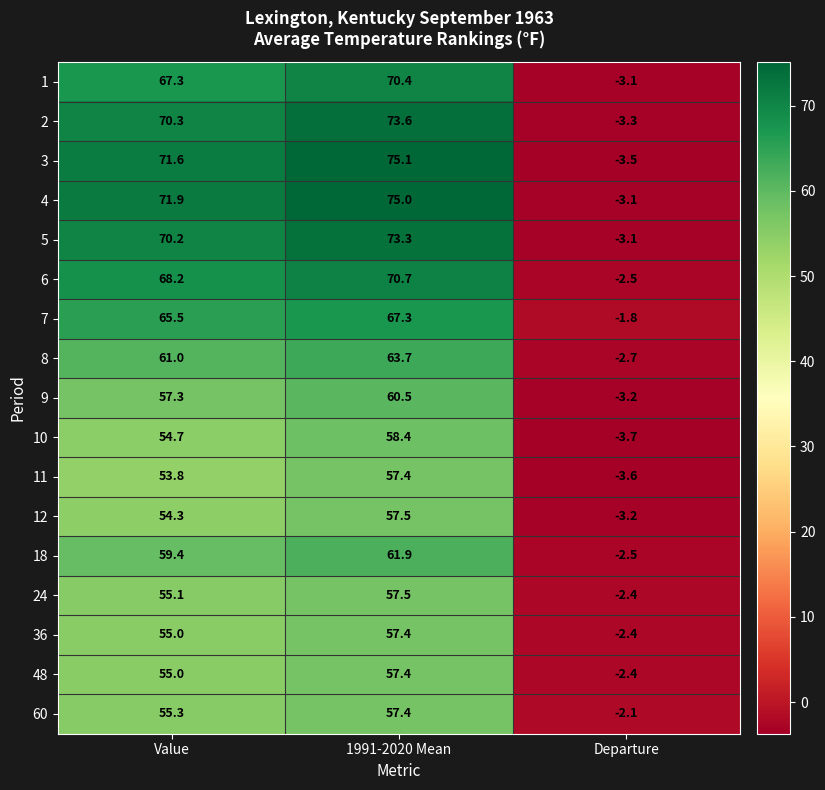

How many values in 48 are above zero?

2